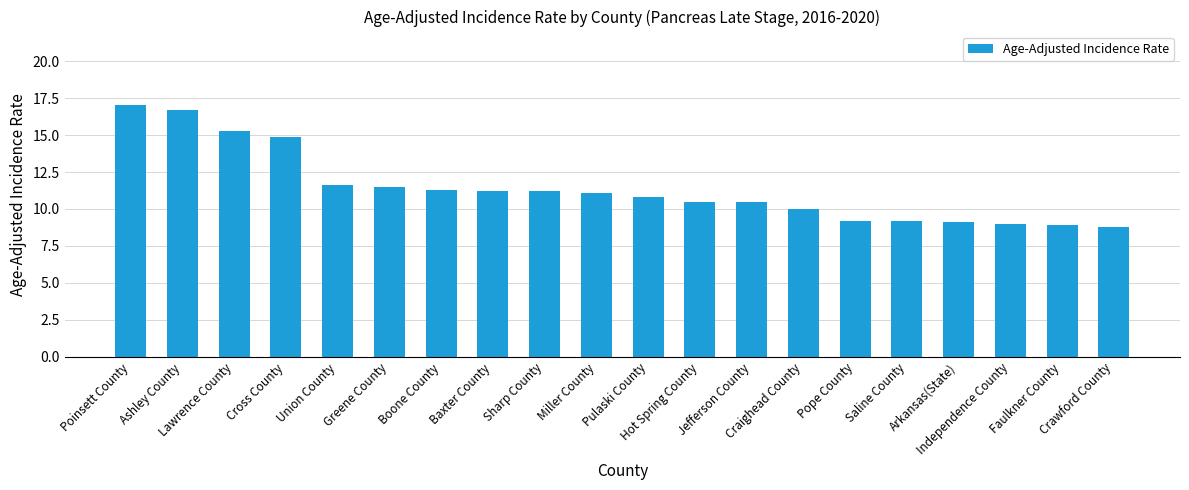

Reading left to right, transcribe all the data shown in this chart.

Poinsett County=17.0	Ashley County=16.7	Lawrence County=15.3	Cross County=14.9	Union County=11.6	Greene County=11.5	Boone County=11.3	Baxter County=11.2	Sharp County=11.2	Miller County=11.1	Pulaski County=10.8	Hot Spring County=10.5	Jefferson County=10.5	Craighead County=10.0	Pope County=9.2	Saline County=9.2	Arkansas(State)=9.1	Independence County=9.0	Faulkner County=8.9	Crawford County=8.8